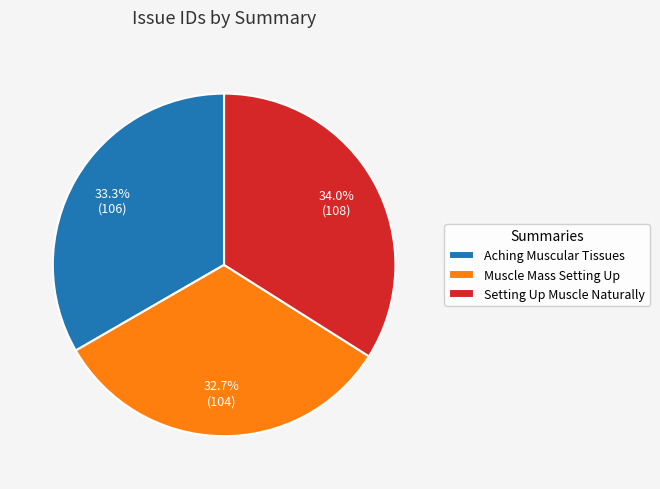

Rank the categories by value from lowest to highest.

Muscle Mass Setting Up, Aching Muscular Tissues, Setting Up Muscle Naturally